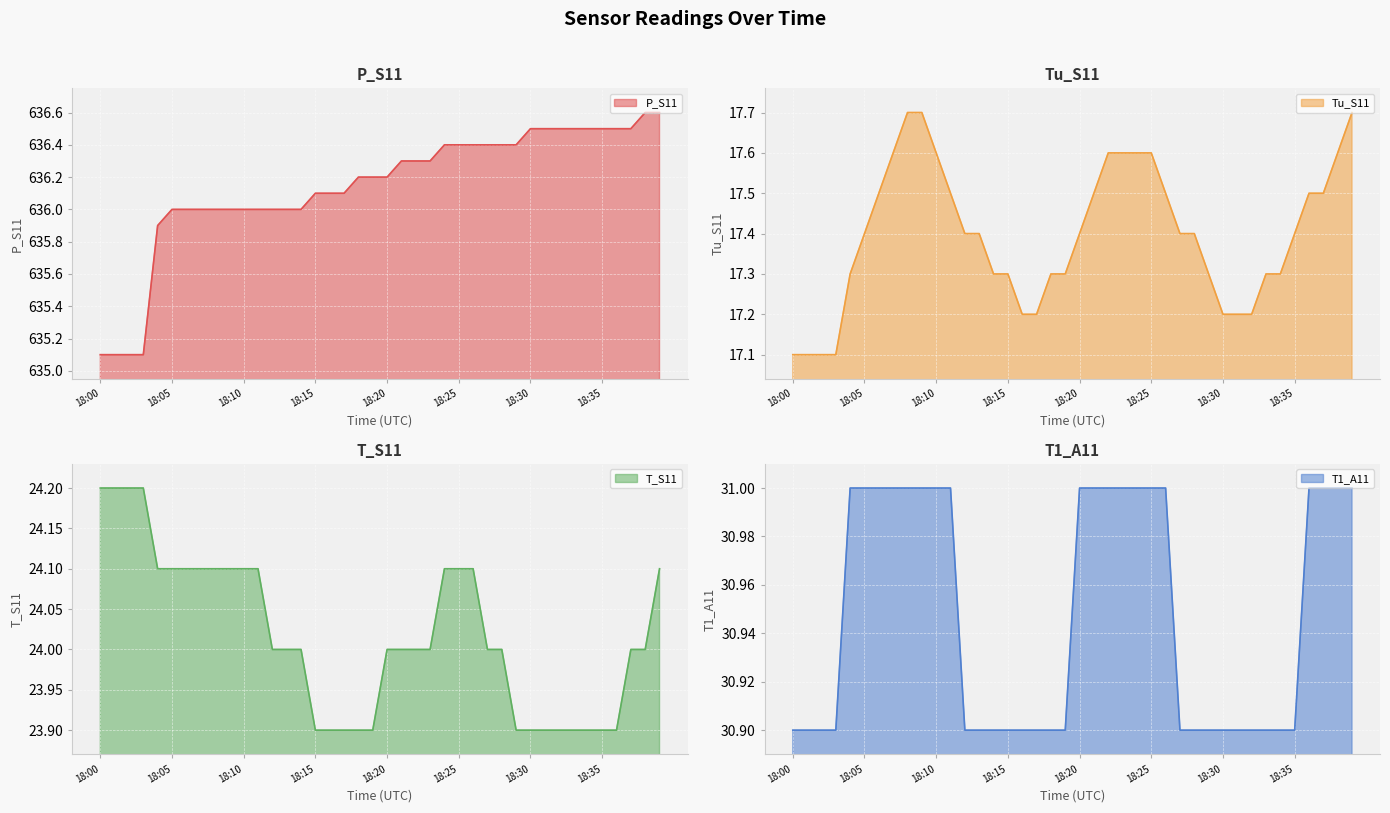

True or false: T_S11 and P_S11 cross at least once.

False